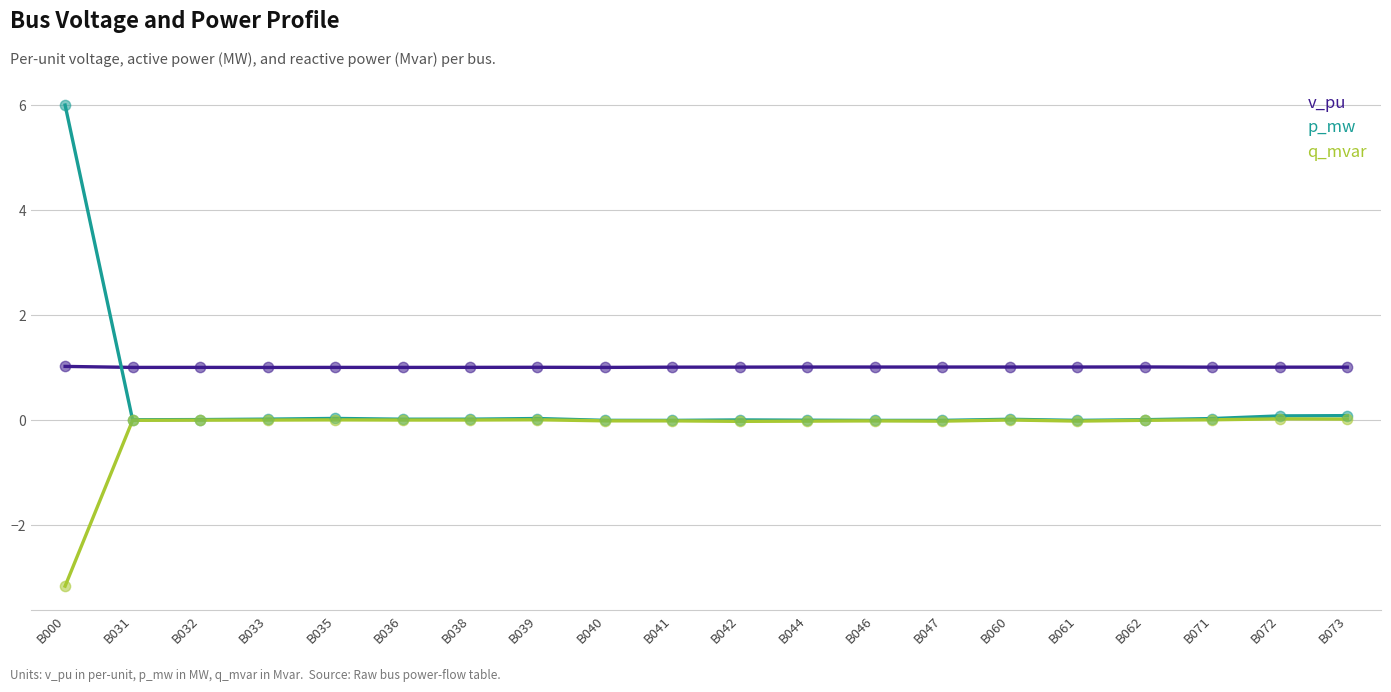

At which category is the sum across all series the highest?

B000